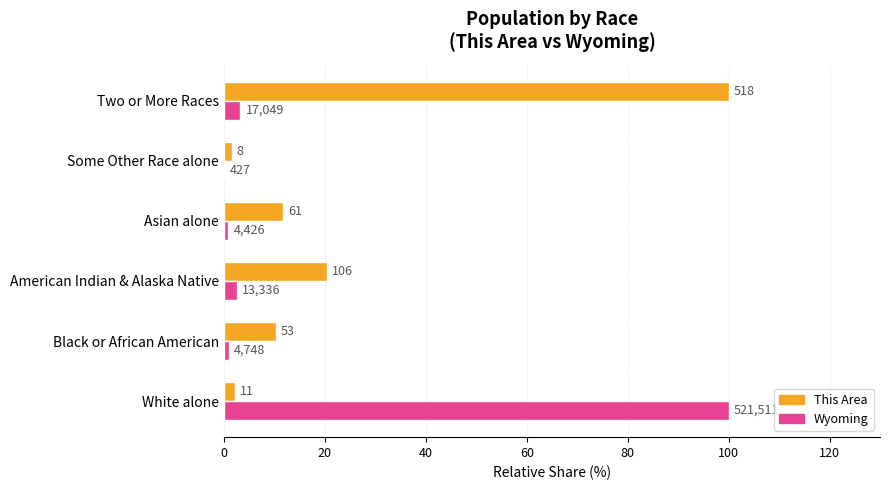

What are all the series names shown in the legend?

This Area, Wyoming